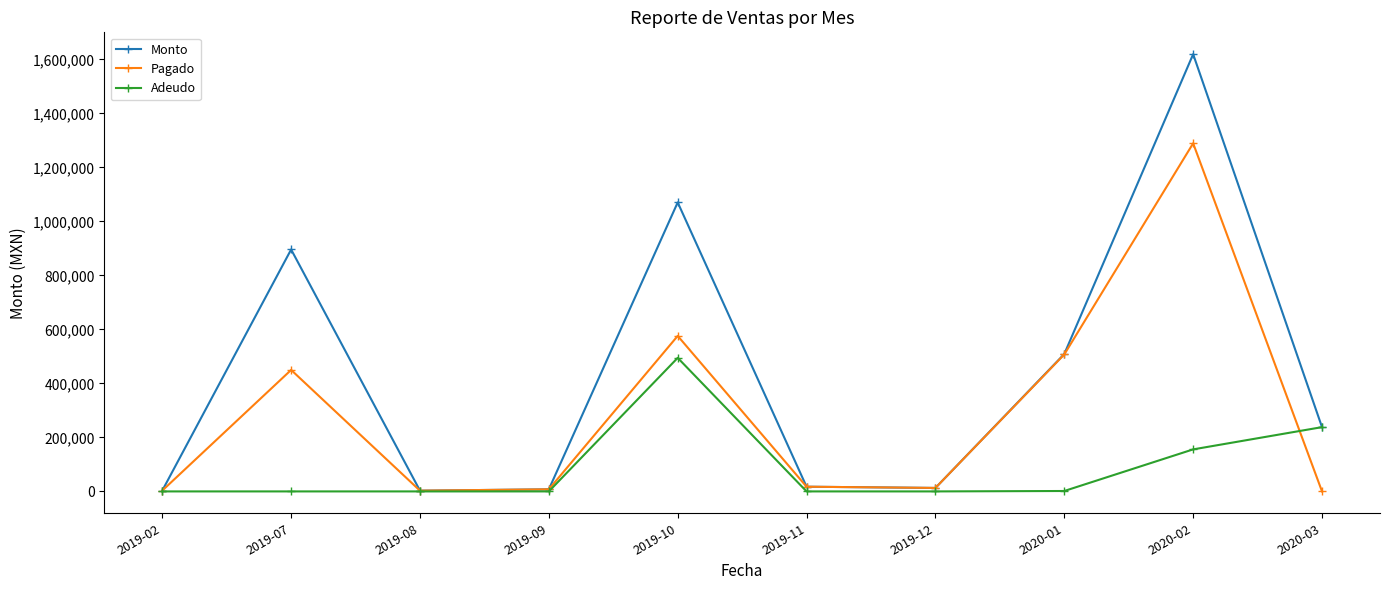

At which label is Pagado closest to 644483?

2019-10